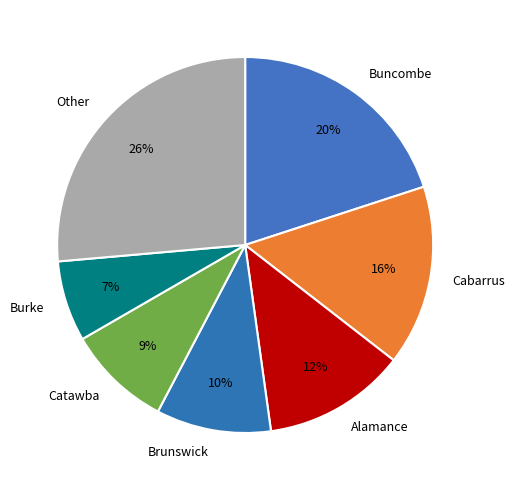

Does any single category account for the majority?

No